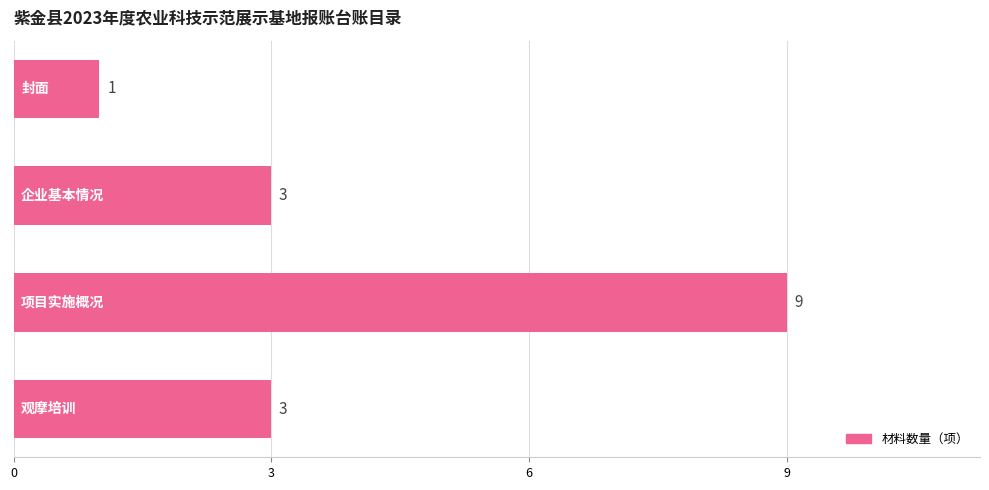

How many data points are less than 3?

1